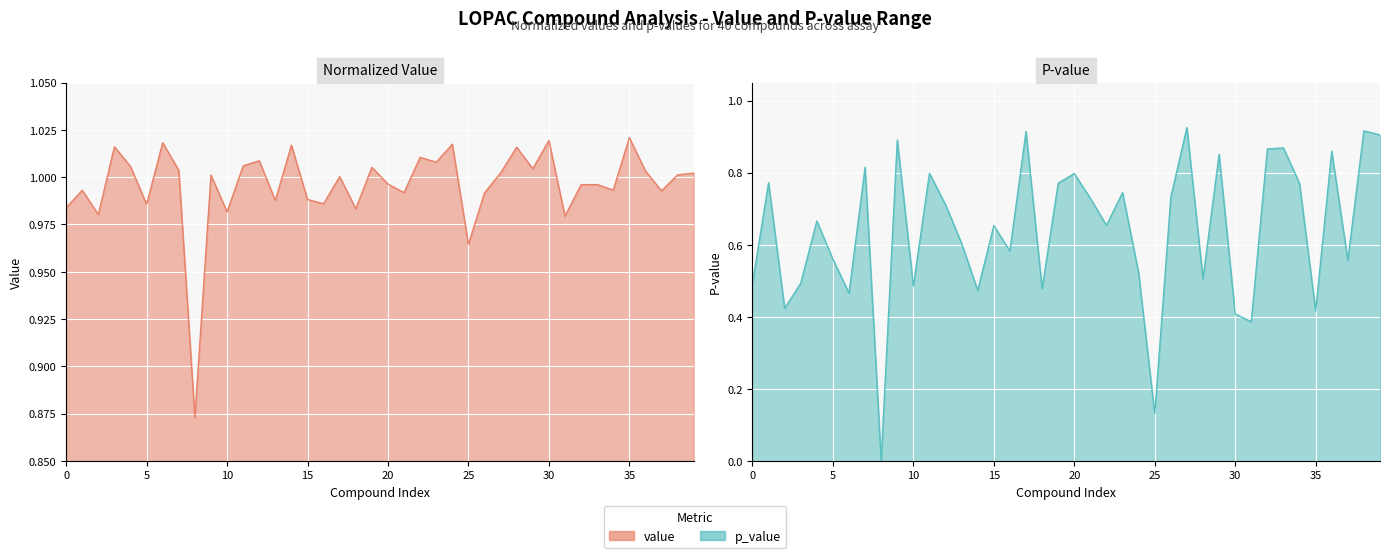

What is the sum of the value values at LOPAC 00334 and LOPAC 00696?

2.0